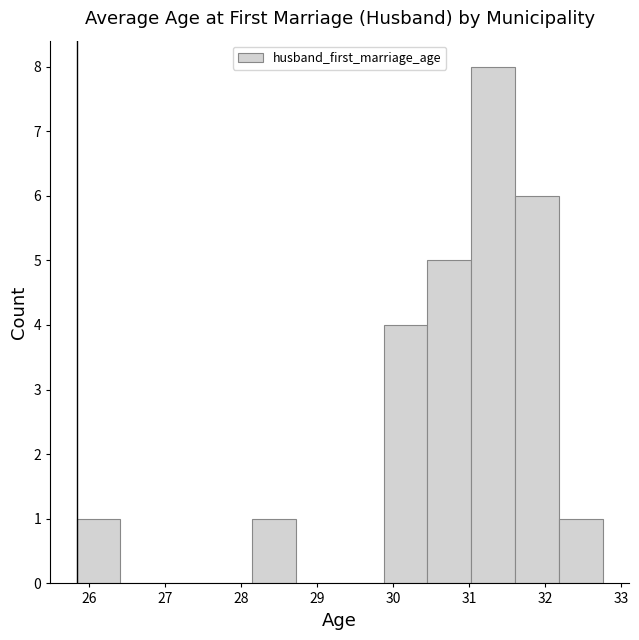

Reading left to right, transcribe this chart: for each bar, give the range it covers on the x-axis and its height. Neither the bar edges nor the heights are printed on the chart, so give them approximately, as read against the axes.

25.8 to 26.4: 1
26.4 to 27.0: 0
27.0 to 27.6: 0
27.6 to 28.1: 0
28.1 to 28.7: 1
28.7 to 29.3: 0
29.3 to 29.9: 0
29.9 to 30.4: 4
30.4 to 31.0: 5
31.0 to 31.6: 8
31.6 to 32.2: 6
32.2 to 32.8: 1